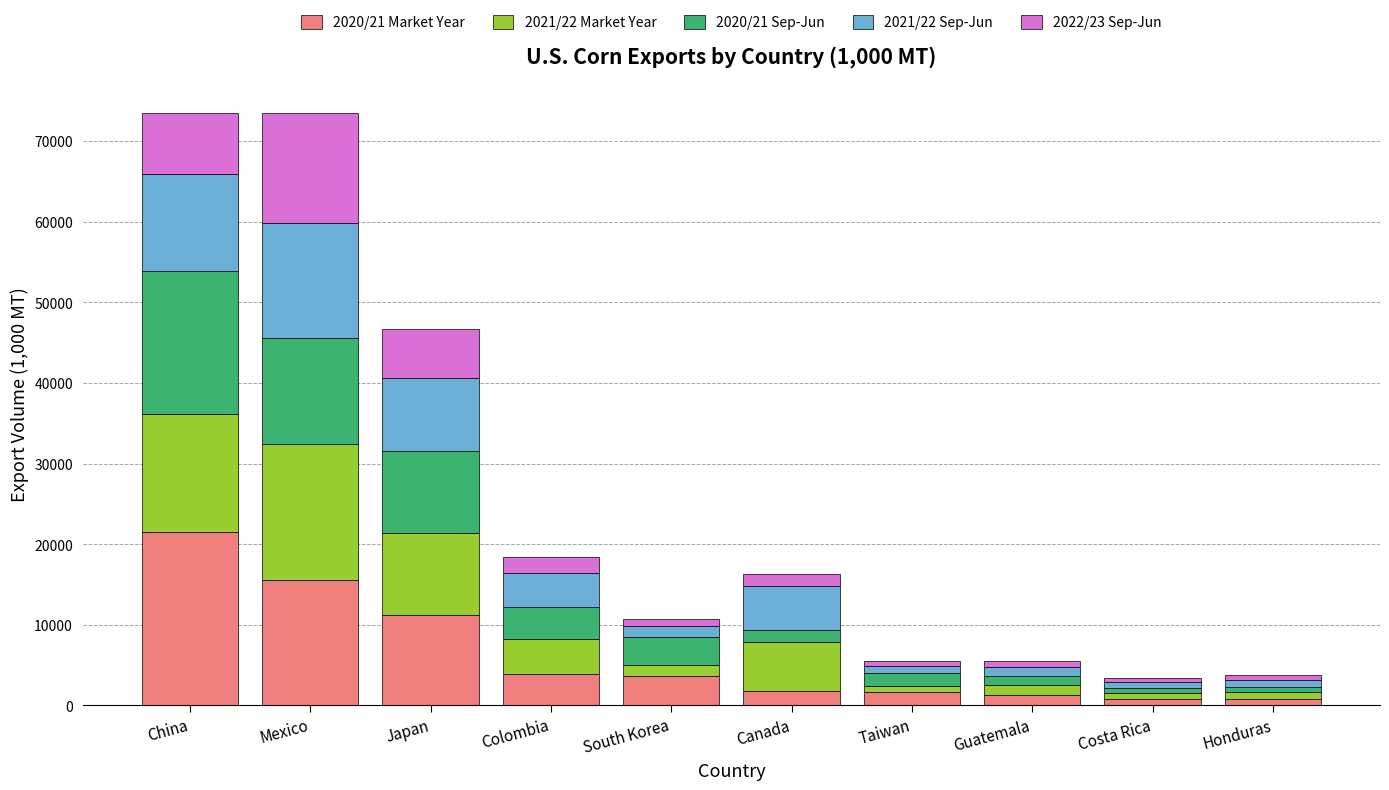

The 2020/21 Market Year series shows 3935.7 at Colombia. True or false?

True